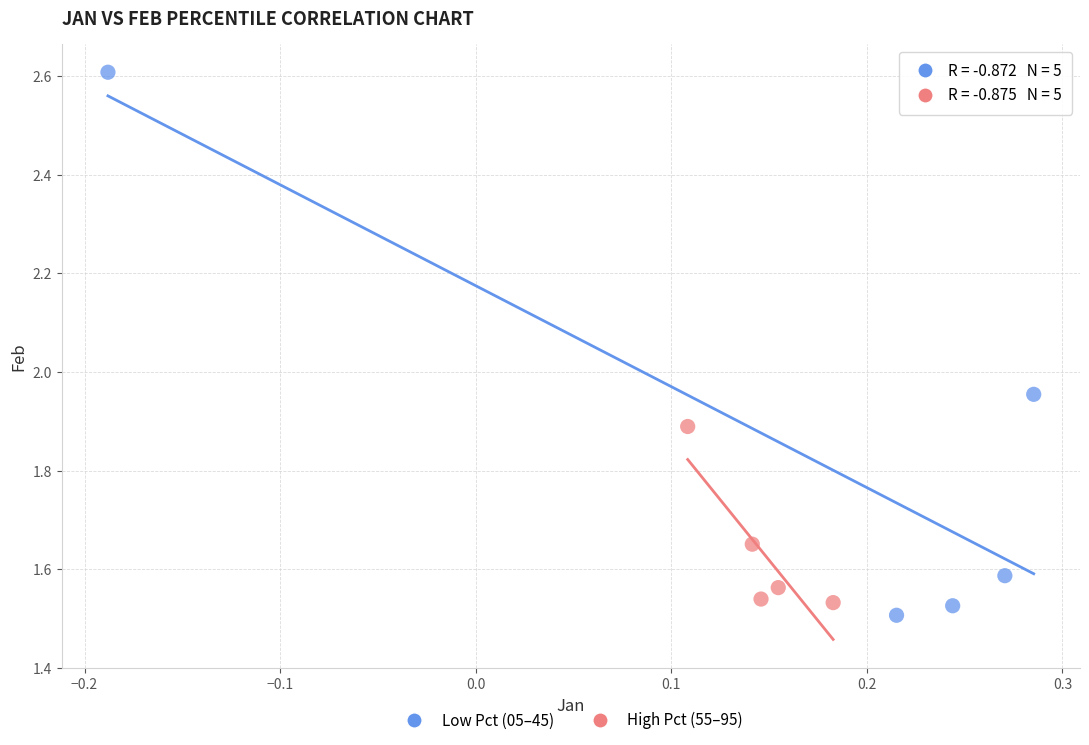

Which series has the largest Y range (max minus min)?

Low Pct (05–45)